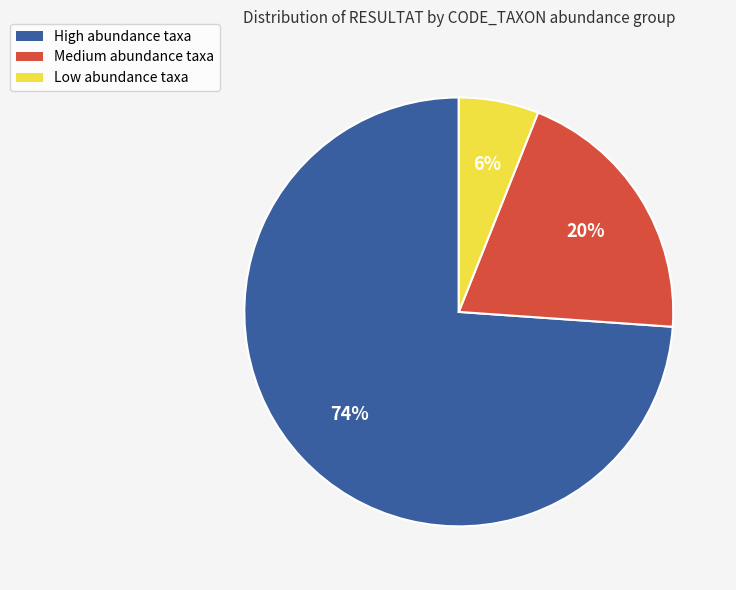

What is the ratio of the value at Low abundance taxa to the value at Medium abundance taxa?

0.3